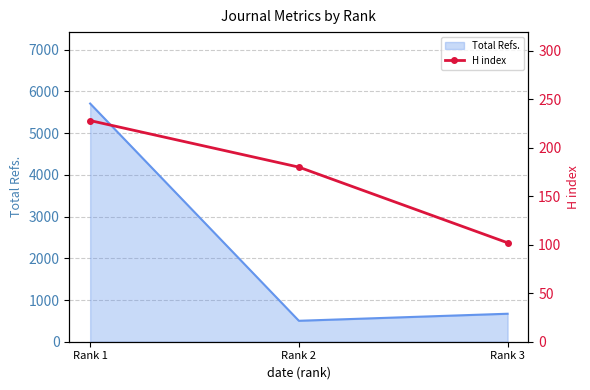

The value of Total Refs. at Rank 3 is 1085. True or false?

False